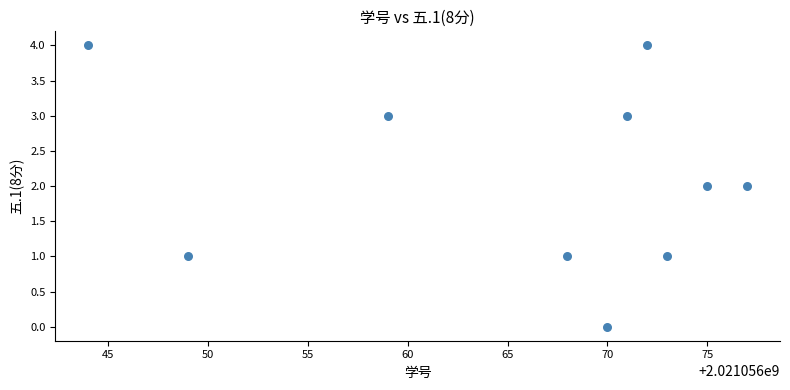

What is the range of Y values (max minus min)?

4